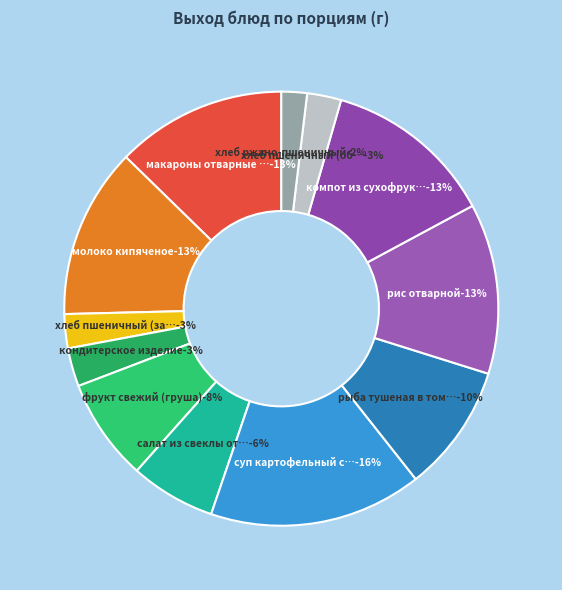

Is there a majority slice in this chart?

No